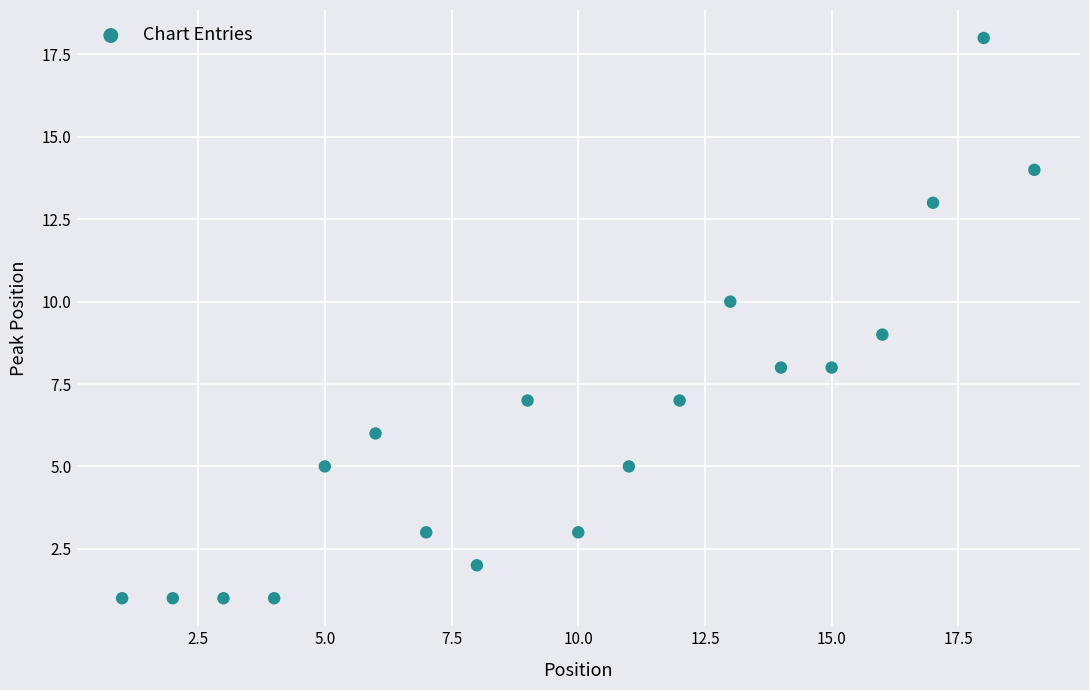

What is the range of X values (max minus min)?

18